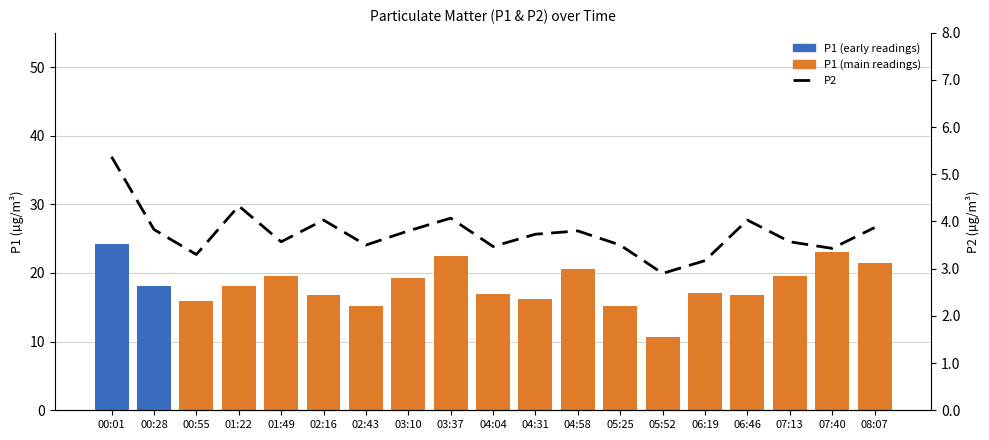

At 07:40, list the series in order from largest to smallest.

P1 (main), P2, P1 (early)